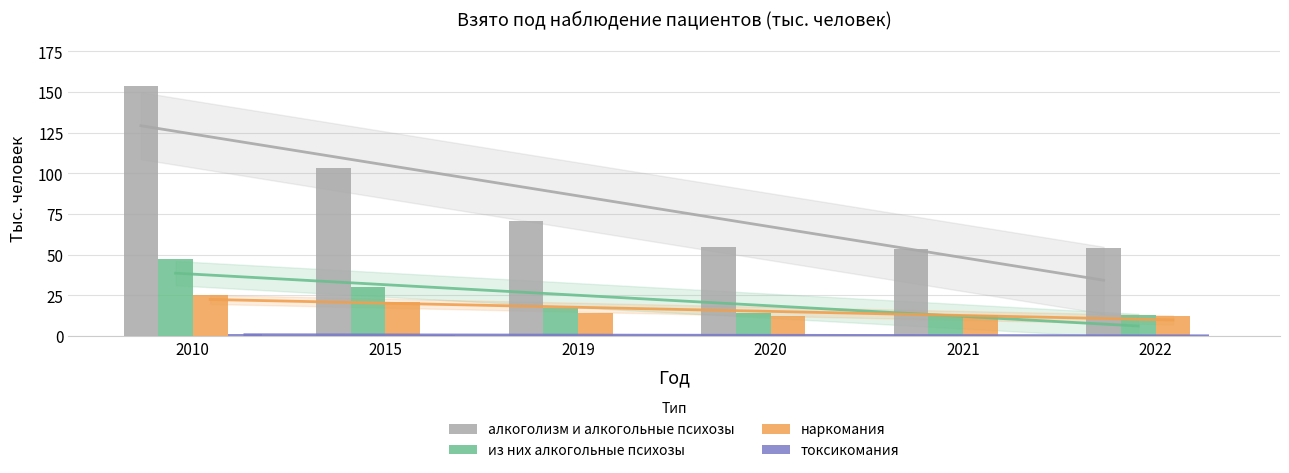

What are all the series names shown in the legend?

алкоголизм и алкогольные психозы, из них алкогольные психозы, наркомания, токсикомания